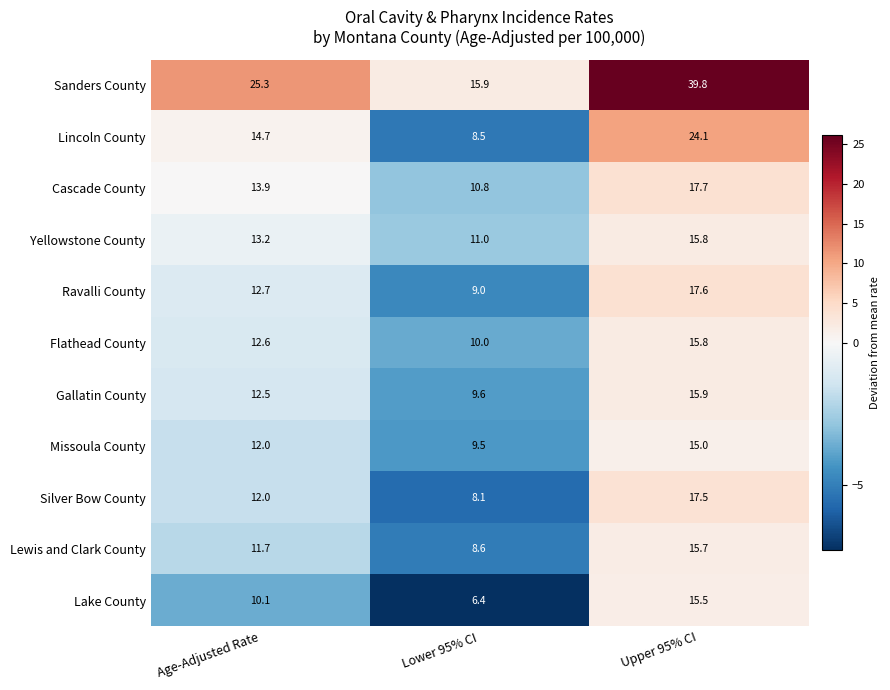

How many series are shown in this chart?

11